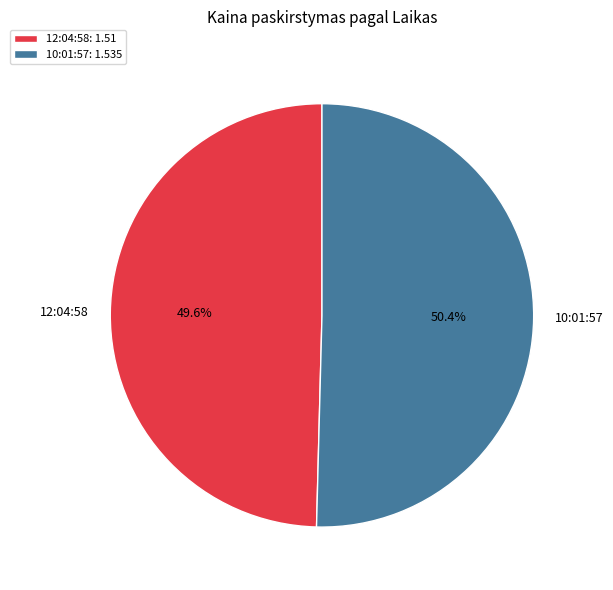

What is the ratio of the value at 10:01:57 to the value at 12:04:58?

1.0